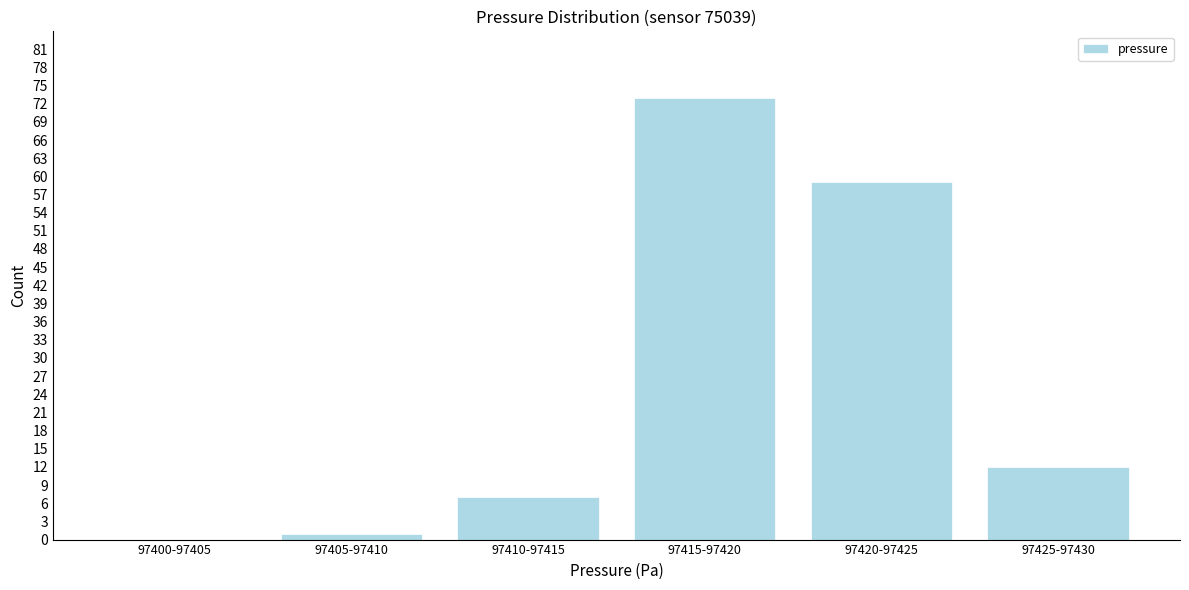

Reading left to right, transcribe all the data shown in this chart.

97400-97405=0	97405-97410=1	97410-97415=7	97415-97420=73	97420-97425=59	97425-97430=12